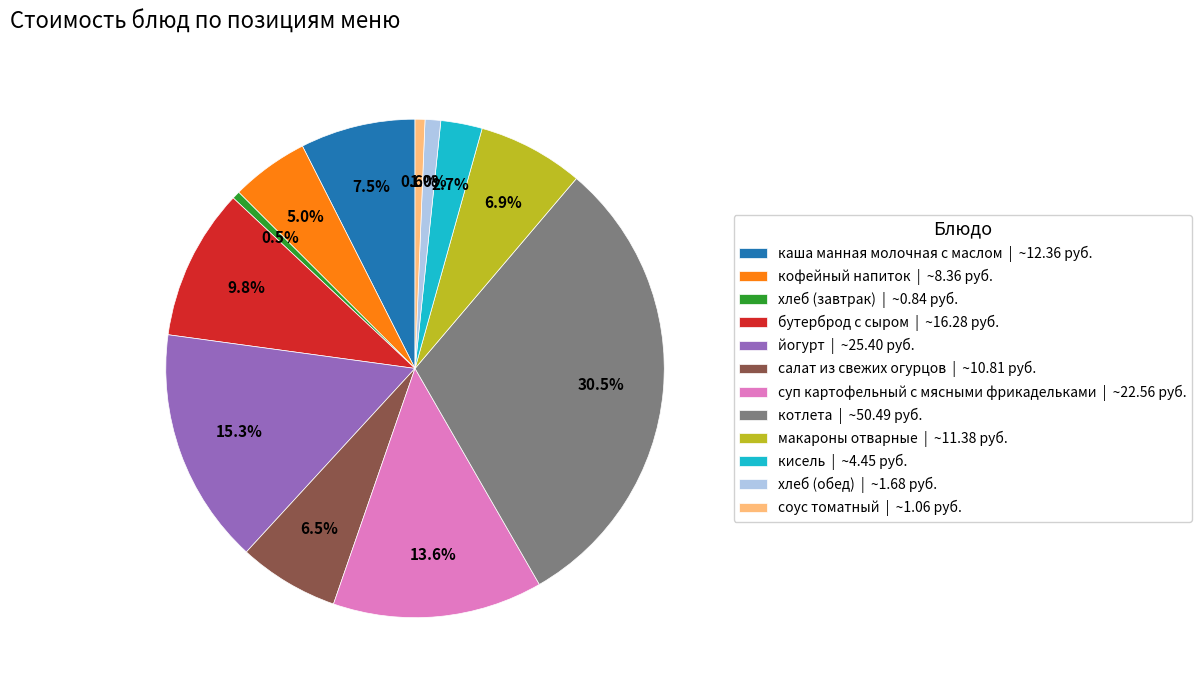

Approximately how many times larger is the value at салат из свежих огурцов | ~10.81 руб. compared to макароны отварные | ~11.38 руб.?

0.9